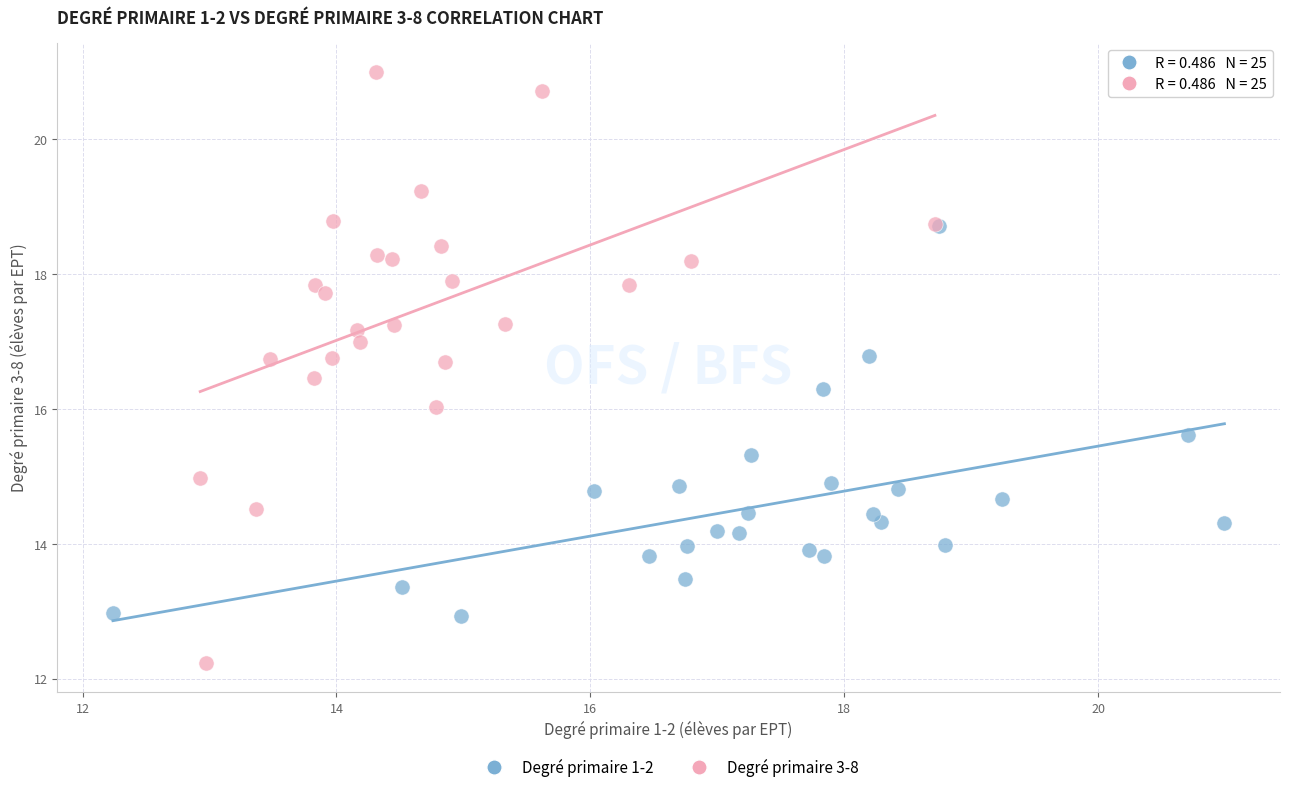

Which series contains the highest Y value?

Degré primaire 3-8